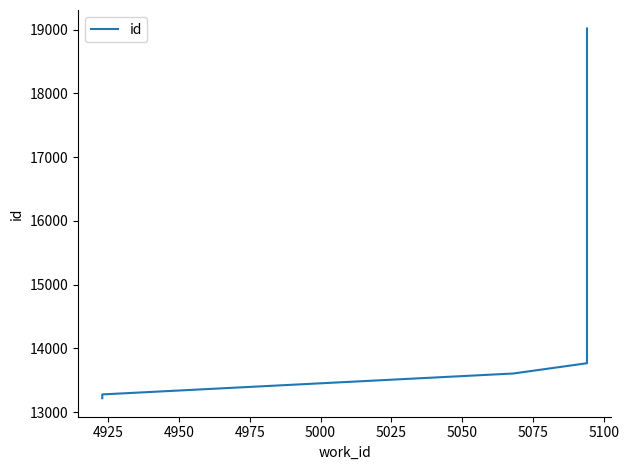

What is the greatest value displayed?

19017